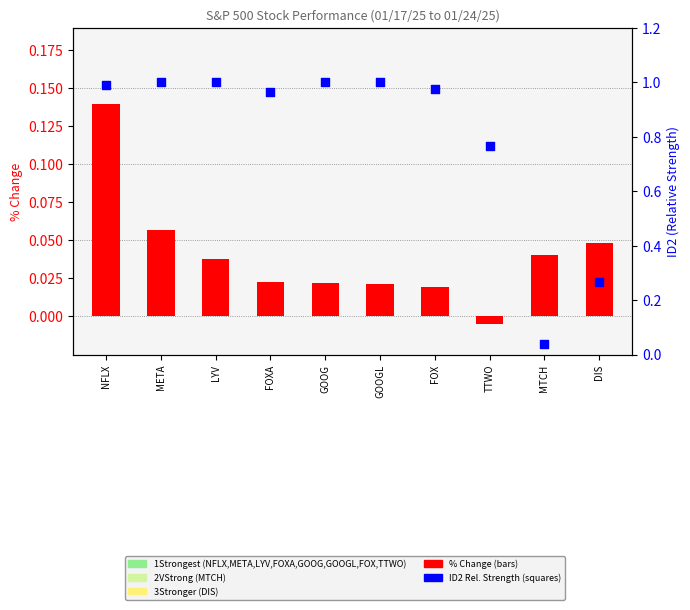

At how many categories does at least one series exceed 0?

10